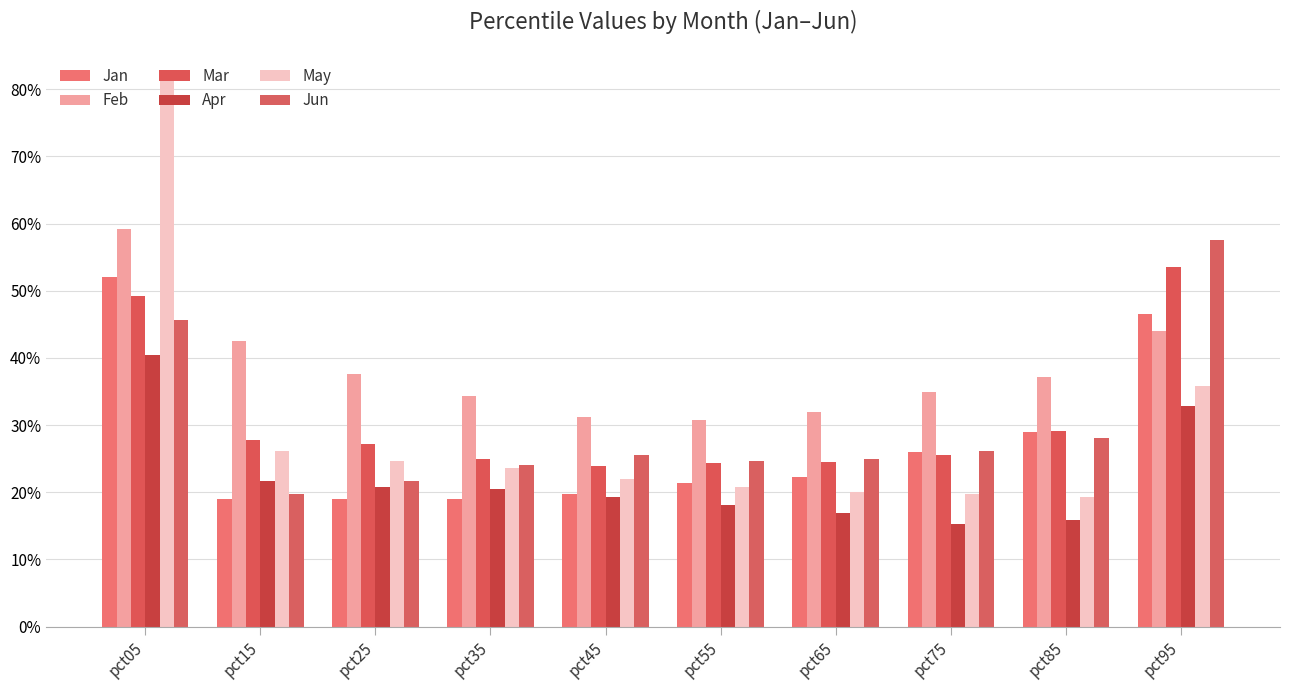

Are the bars grouped side by side (vs. stacked)?

Yes